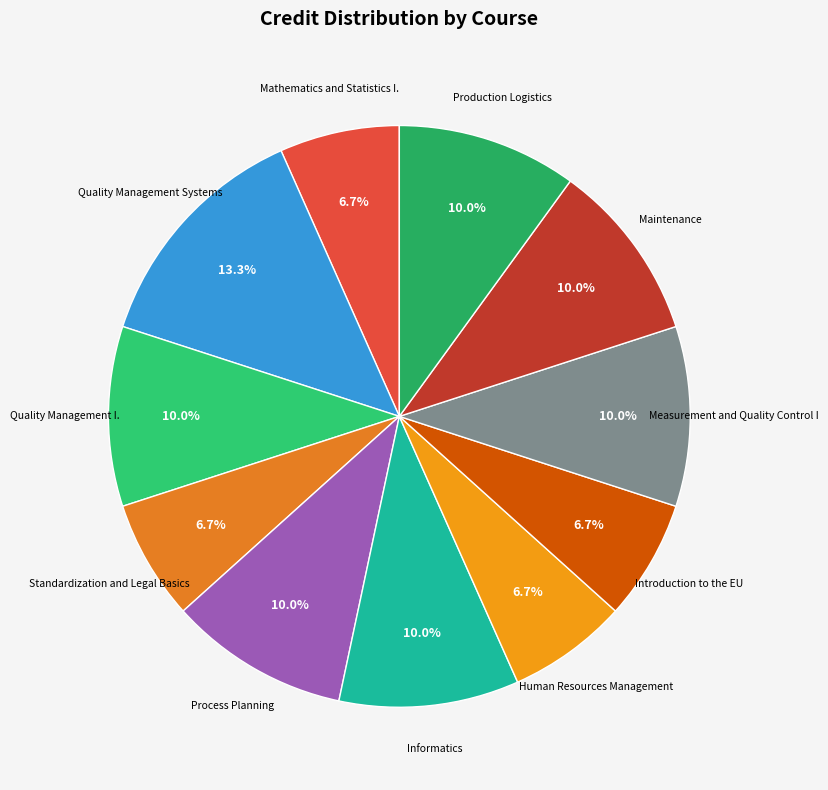

How many slices are in this pie chart?

11